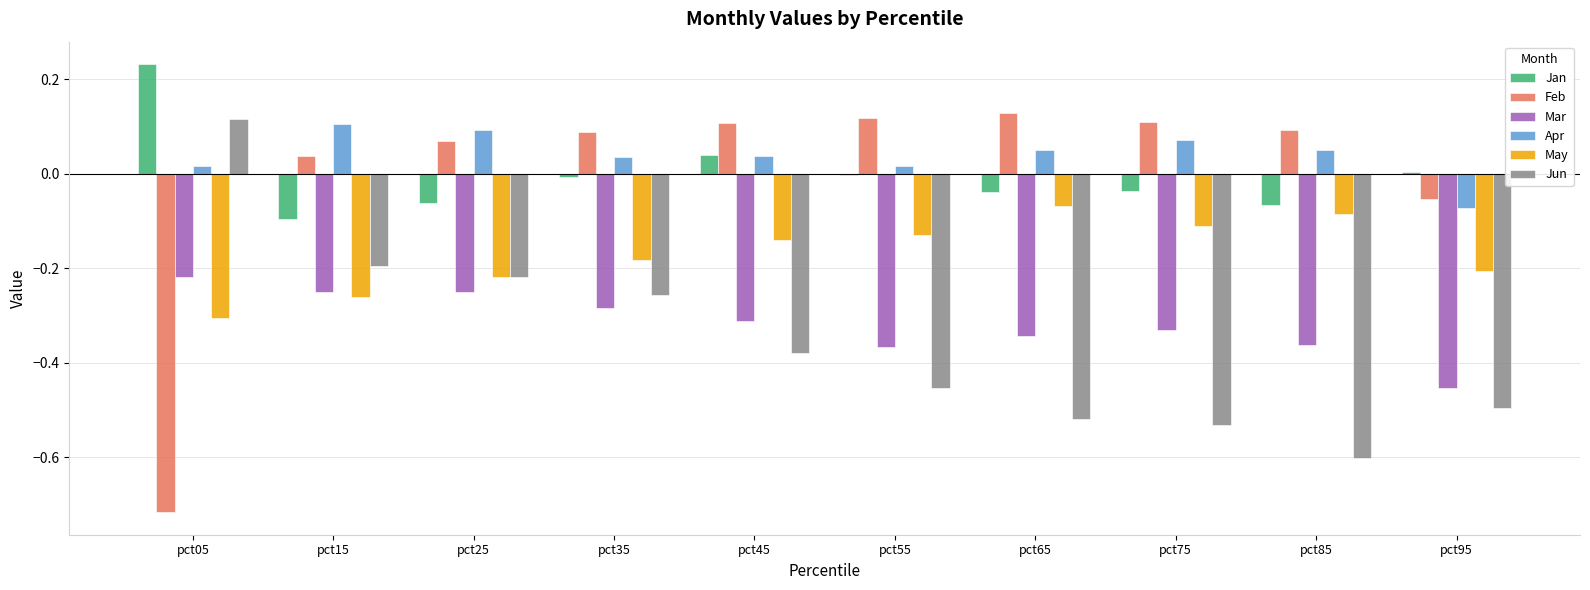

How many series are shown in this chart?

6